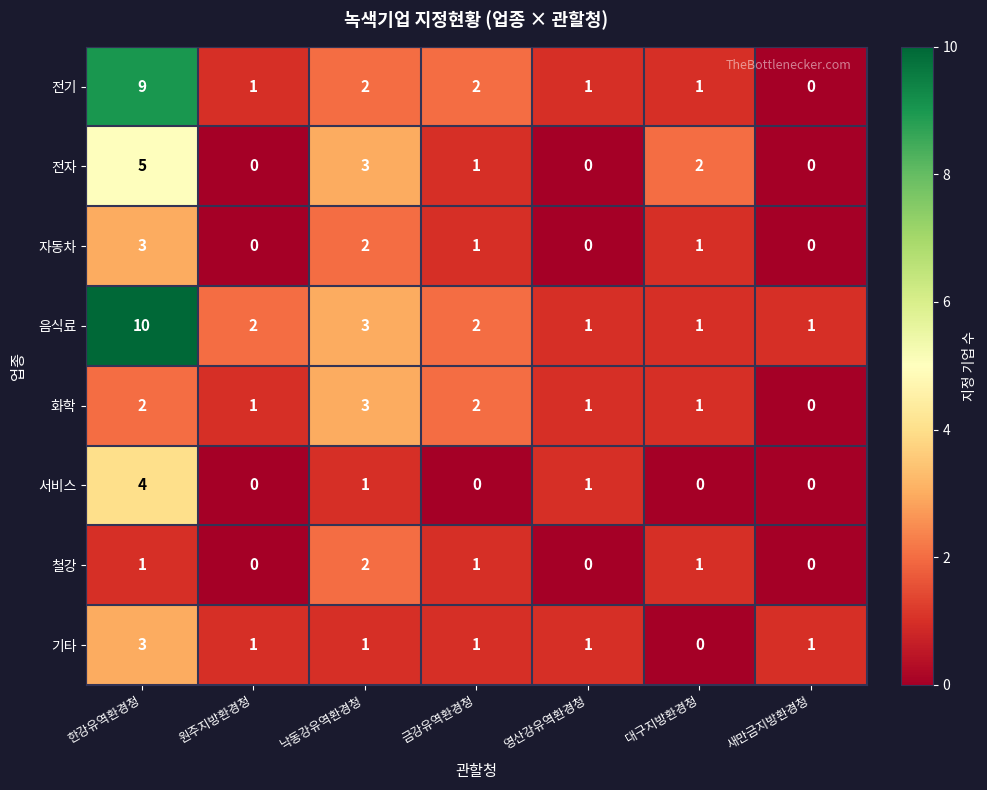

True or false: 기타 has a value of 2 at 금강유역환경청.

False